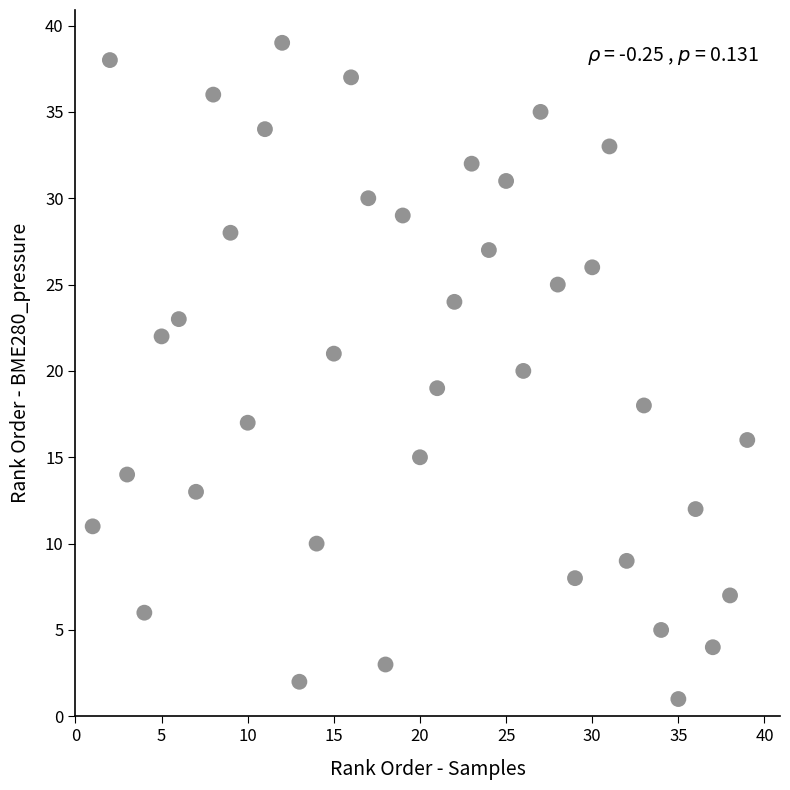

What is the range of X values (max minus min)?

38